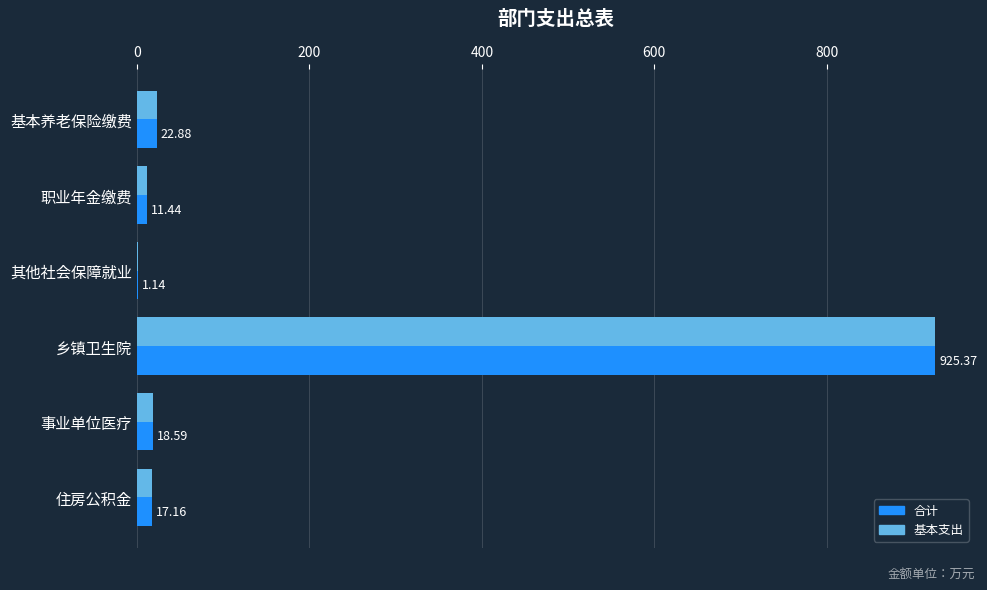

What is the sum of the 合计 values at 住房公积金 and 基本养老保险缴费?

40.0